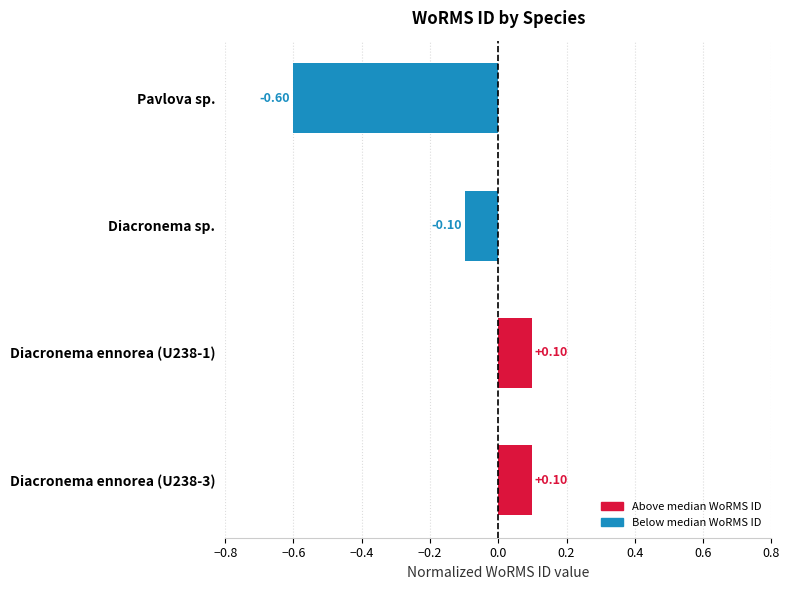

Which has a higher value, Diacronema ennorea (U238-3) or Pavlova sp.?

Diacronema ennorea (U238-3)